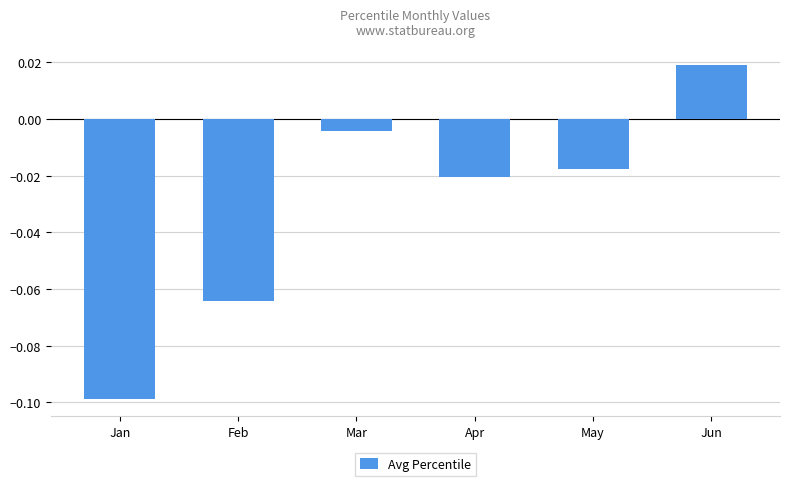

Rank the categories by value from highest to lowest.

Jun, Mar, May, Apr, Feb, Jan